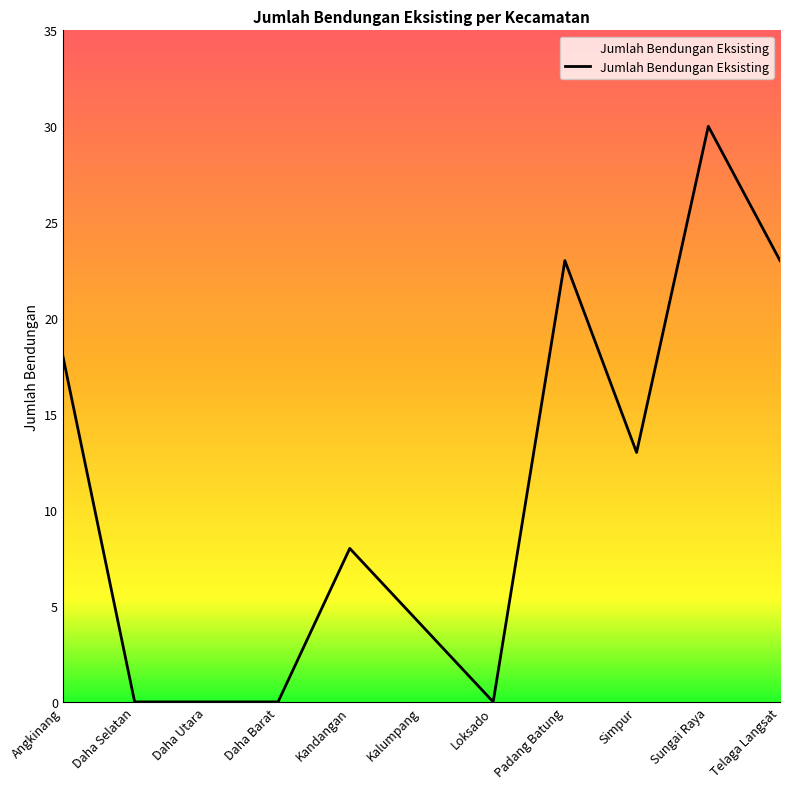

What value does the data have at Sungai Raya?

30